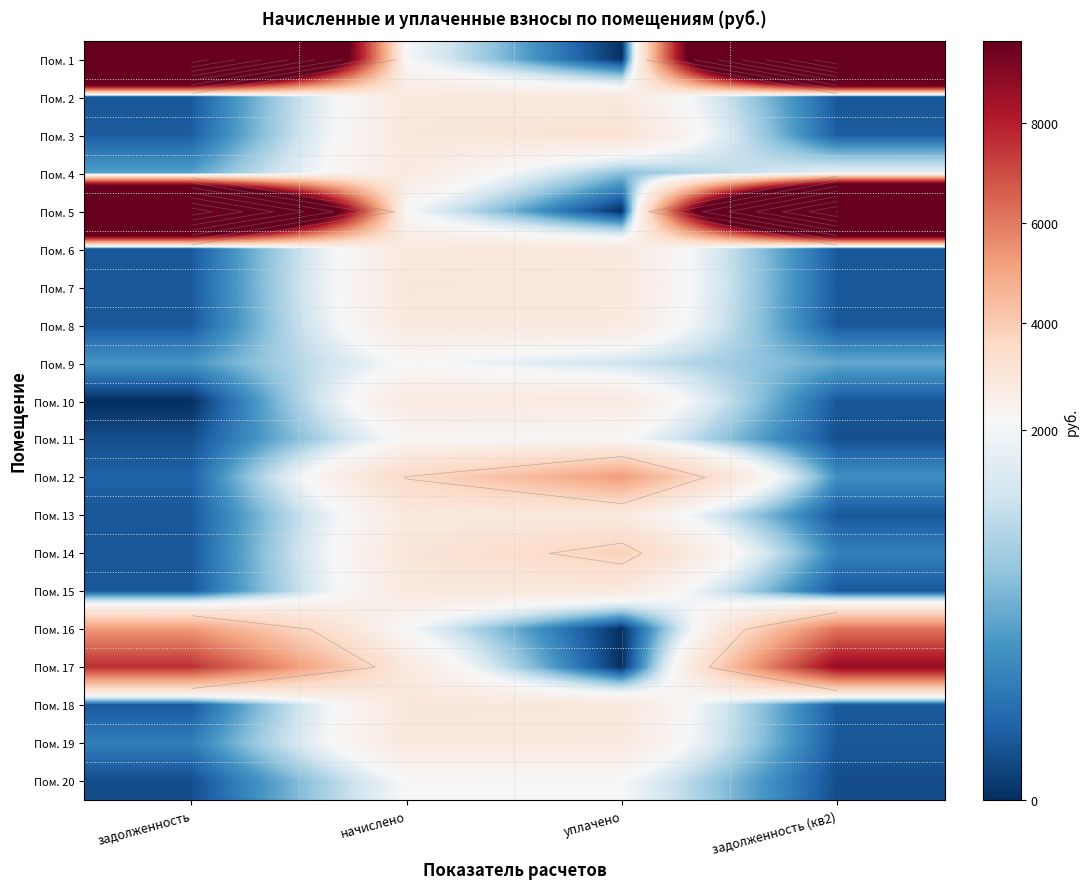

At which category is the sum across all series the highest?

задолженность (кв2)